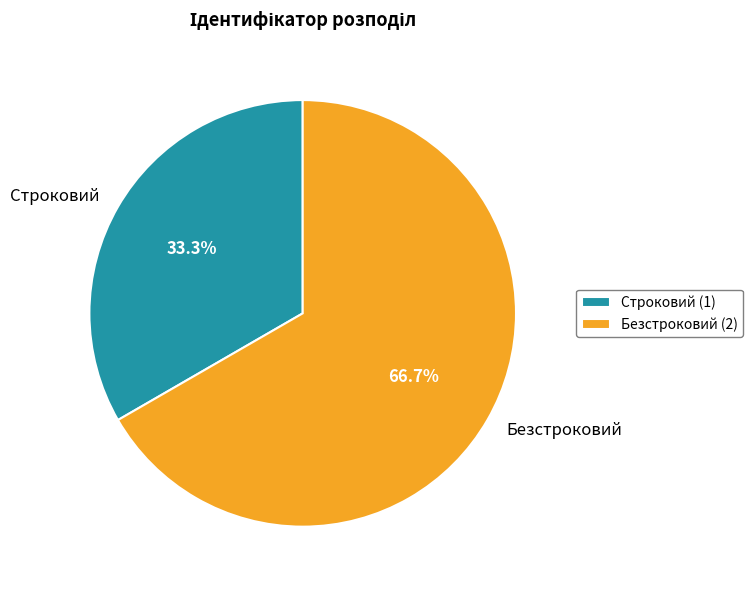

Which slice represents more than half of the pie?

Безстроковий